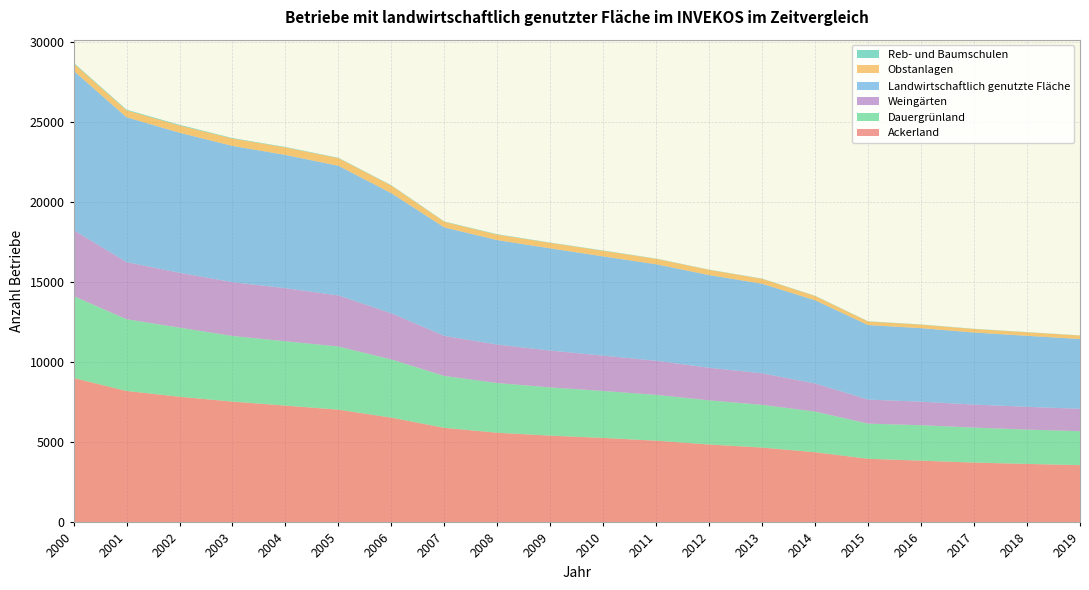

Reading left to right, list all the values displayed in this chart.

Ackerland: 9015	8207	7846	7543	7293	7040	6541	5904	5598	5419	5275	5103	4865	4673	4382	3973	3857	3736	3653	3575
Dauergrünland: 5118	4479	4315	4098	4016	3942	3633	3240	3104	3010	2932	2859	2757	2667	2539	2195	2211	2184	2142	2121
Weingärten: 4115	3566	3425	3359	3313	3188	2881	2500	2401	2301	2205	2130	2034	1968	1752	1501	1468	1437	1423	1397
Landwirtschaftlich genutzte Fläche: 9951	9044	8742	8506	8320	8096	7496	6774	6523	6380	6196	6024	5786	5592	5195	4653	4593	4498	4434	4359
Obstanlagen: 461	430	452	460	467	474	476	347	340	342	346	340	323	307	267	220	216	220	219	215
Reb- und Baumschulen: 44	42	44	30	29	25	23	23	25	20	22	16	16	16	15	16	15	14	12	11